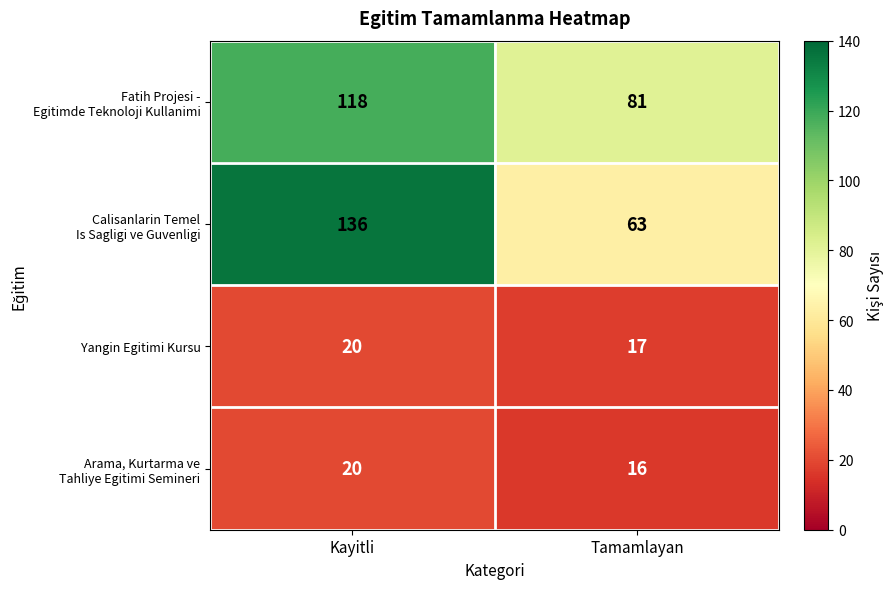

True or false: Yangin Egitimi Kursu has a value of 17 at Tamamlayan.

True